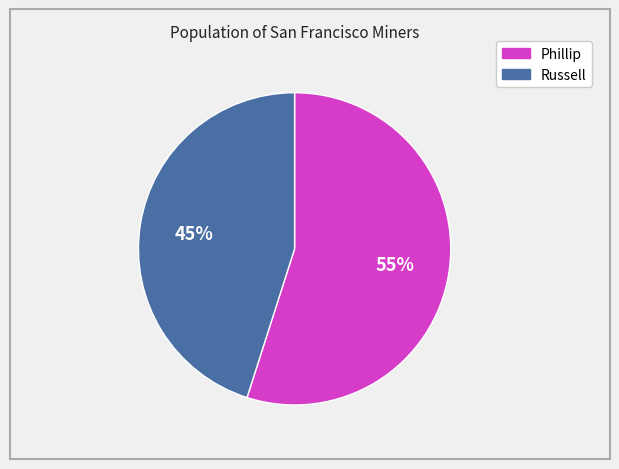

True or false: Russell accounts for 36% of the total.

False